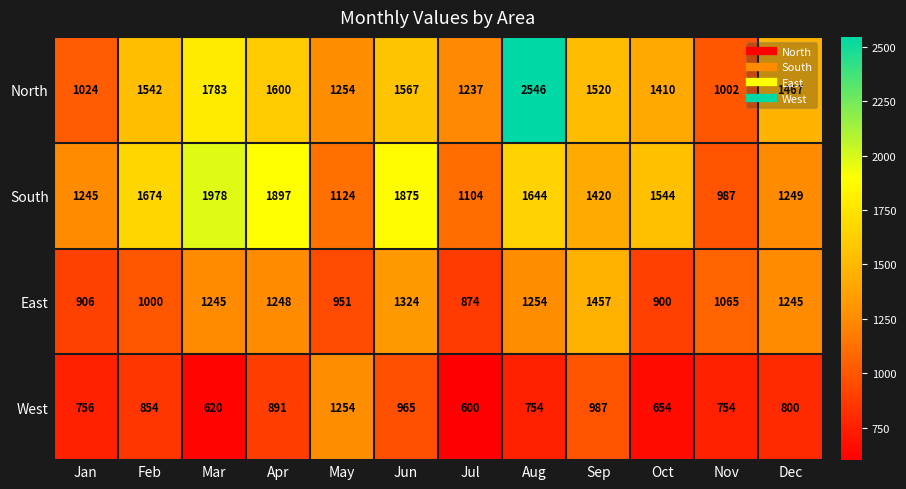

What is the approximate value of East at Nov, to the nearest 100?

1100